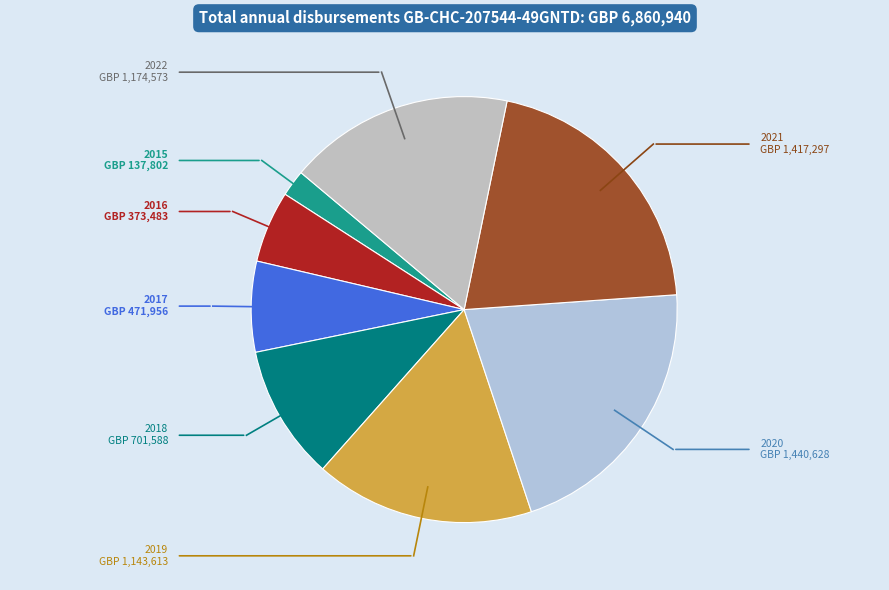

Rank the categories by value from lowest to highest.

01 Jan 2015, 01 Jan 2016, 01 Jan 2017, 01 Jan 2018, 01 Jan 2019, 01 Jan 2022, 01 Jan 2021, 01 Jan 2020